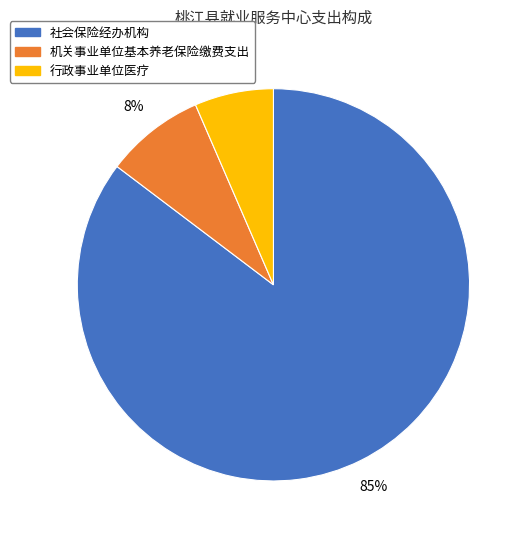

Do 机关事业单位基本养老保险缴费支出 and 行政事业单位医疗 together represent more than half of the pie?

No